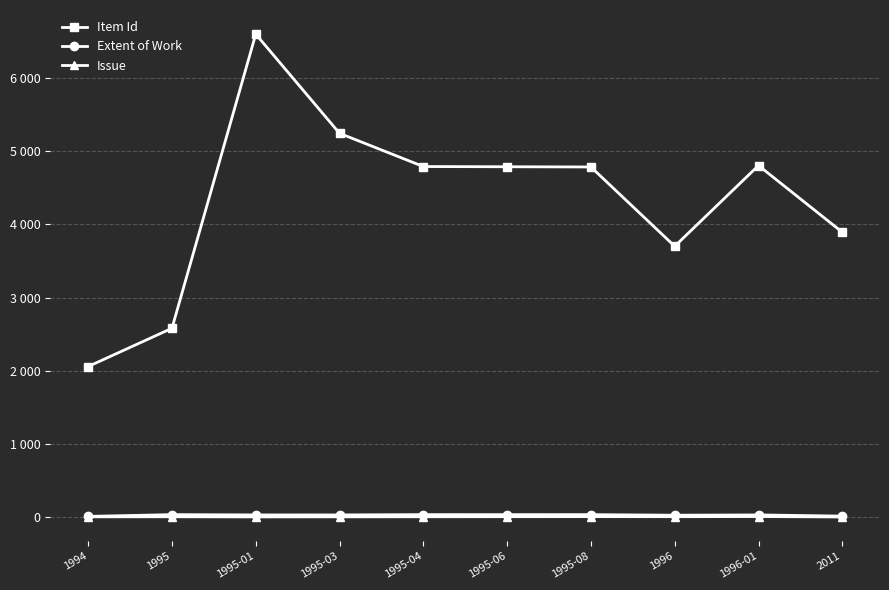

Which series has the largest total across all categories?

Item Id